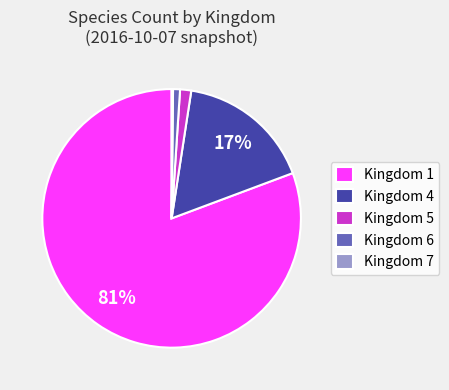

Combined, do Kingdom 5 and Kingdom 6 account for over 50%?

No